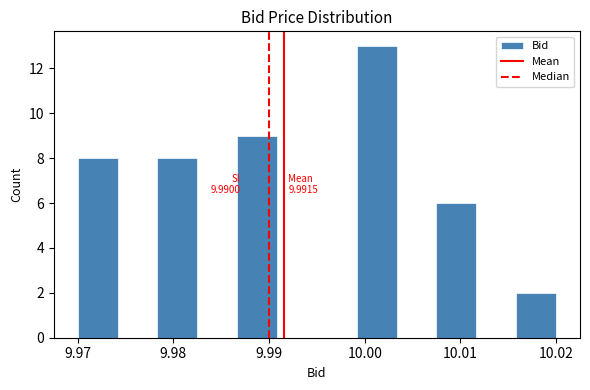

Over which range of the x-axis is the bar tallest?

9.999 to 10.003